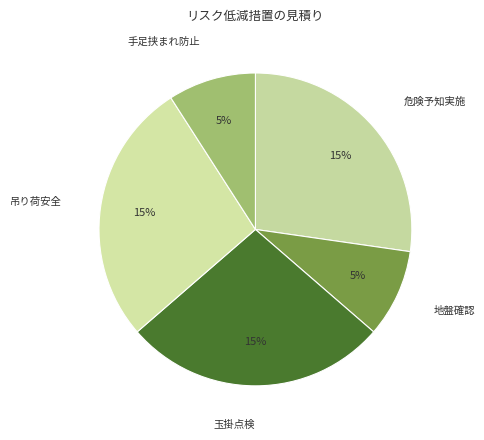

What percentage is the 吊り荷下人払い、玉掛け点検 slice, to the nearest percent?

27%